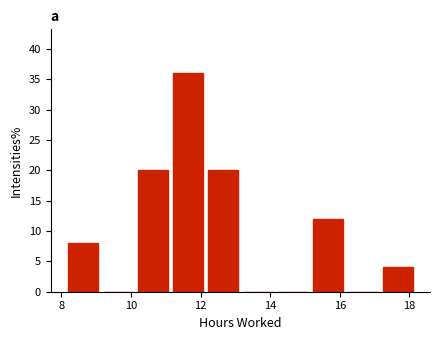

Over which range of the x-axis is the bar tallest?

11.2 to 12.2